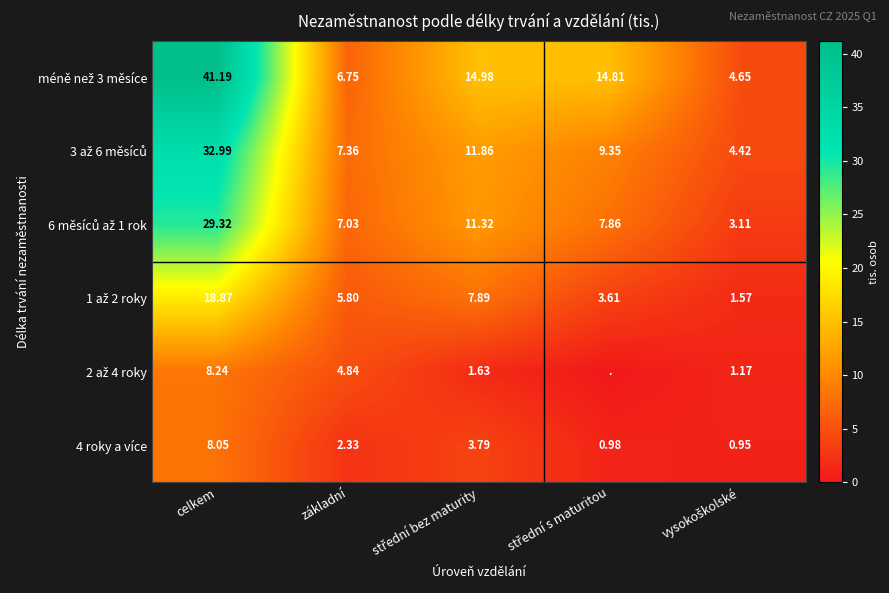

At which label does 4 roky a více first exceed 2?

celkem